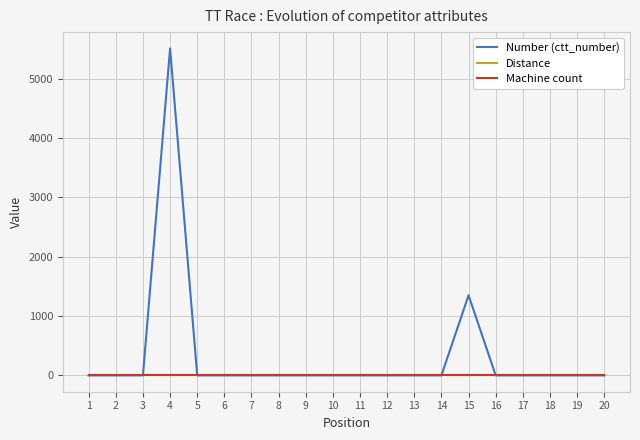

Does the chart have visible grid lines?

Yes